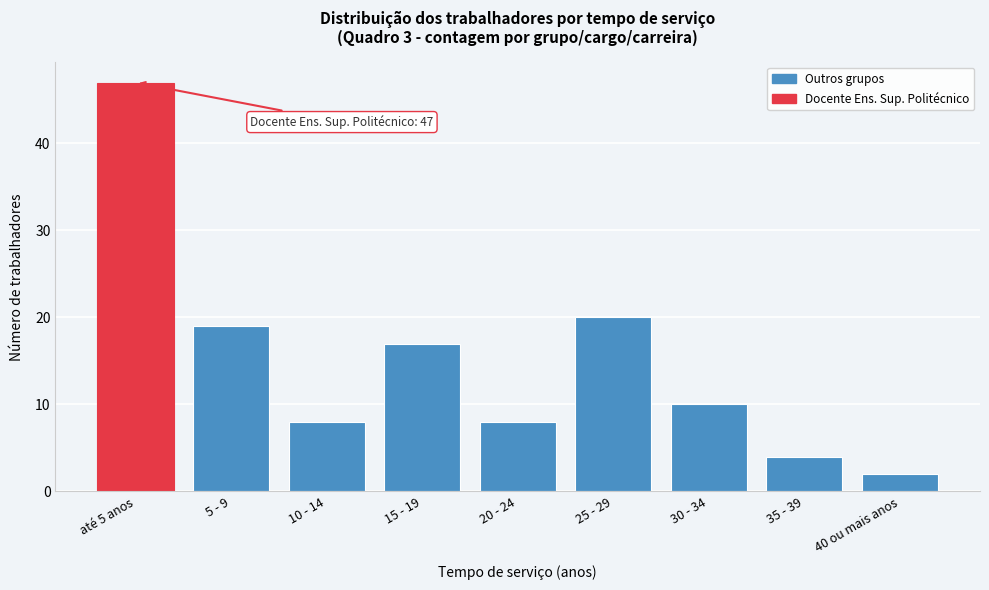

Reading right to left, transcribe all the data shown in this chart.

40 ou mais anos=2	35 - 39=4	30 - 34=10	25 - 29=20	20 - 24=8	15 - 19=17	10 - 14=8	5 - 9=19	até 5 anos=47